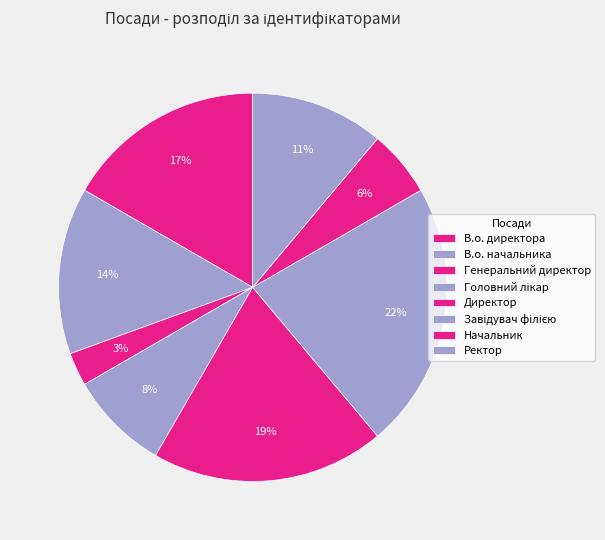

Is it true that Завідувач філією is 34% of the pie?

False